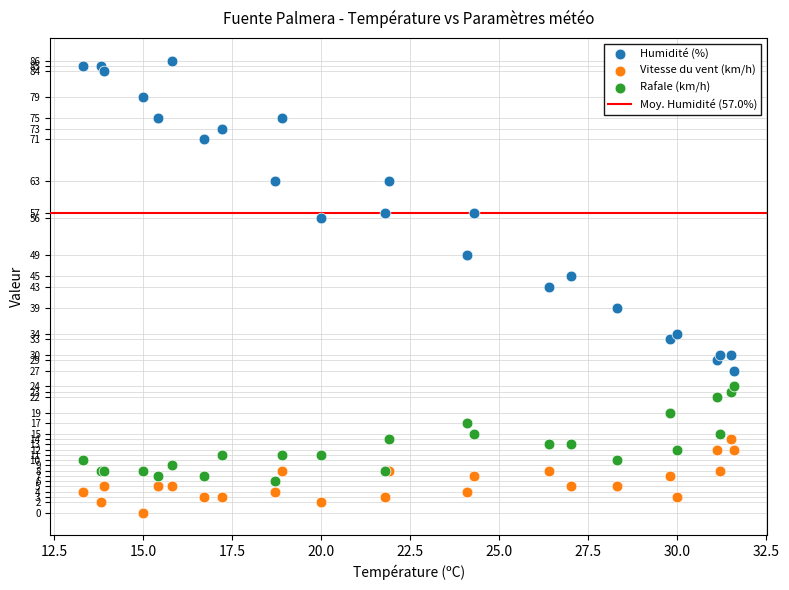

Which series reaches the minimum Y coordinate?

Vitesse du vent (km/h)